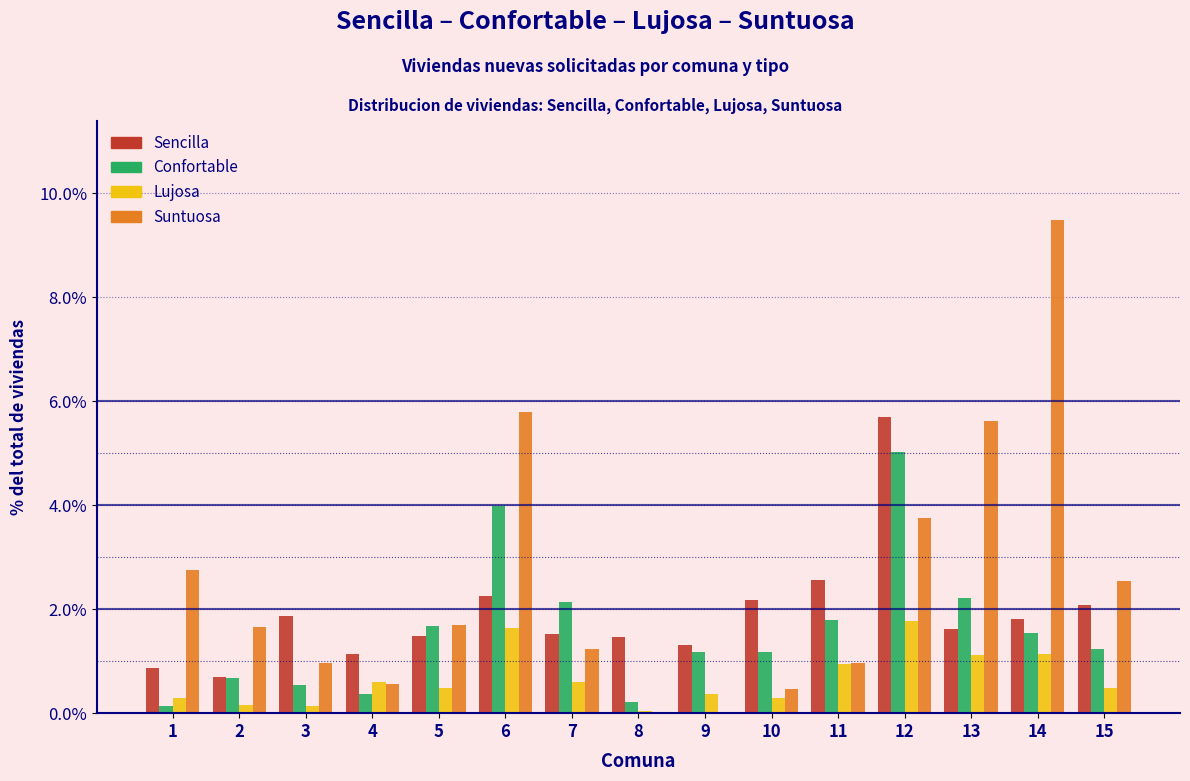

Which series changed the most between 9 and 14?

Suntuosa